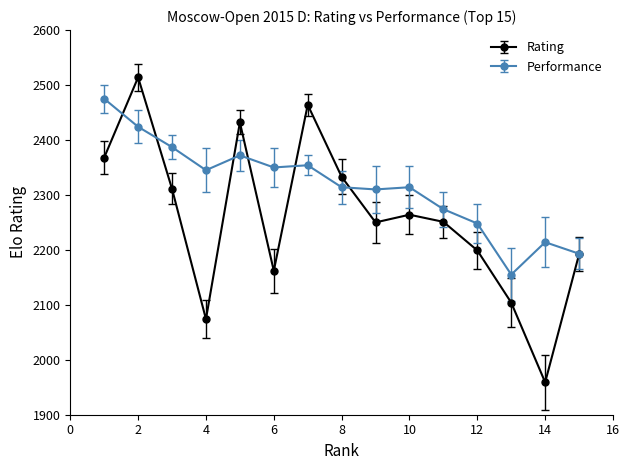

Which series has the largest total across all categories?

Performance